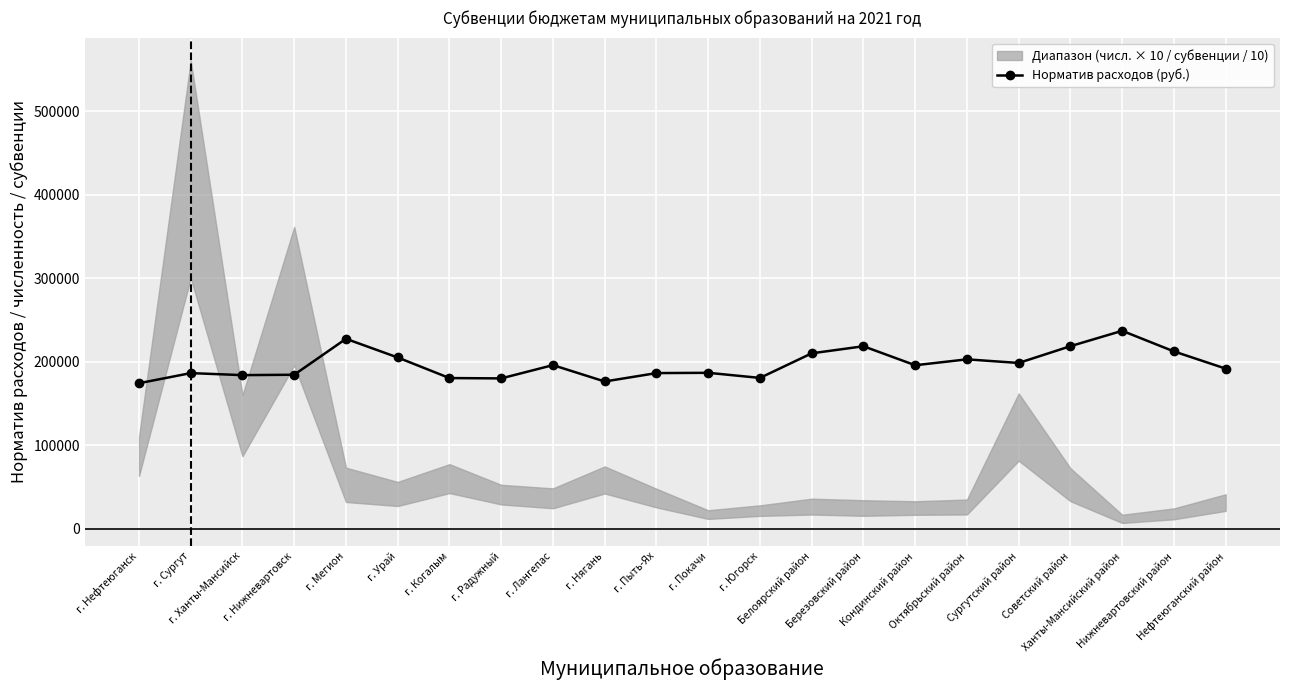

Where does the data first go above 195931?

г. Мегион